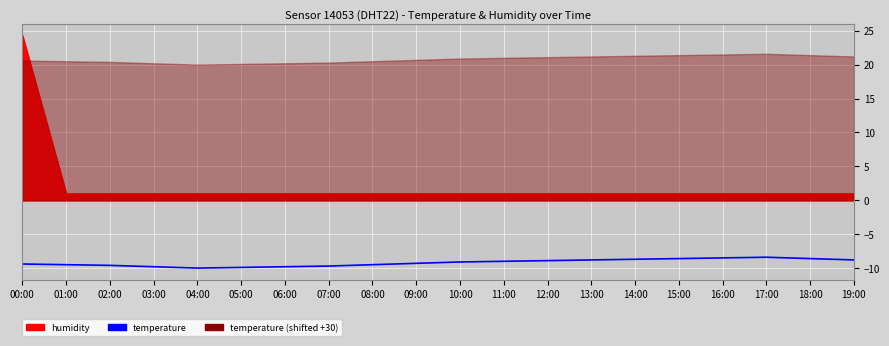

What is the minimum value shown in the chart?

-10.0